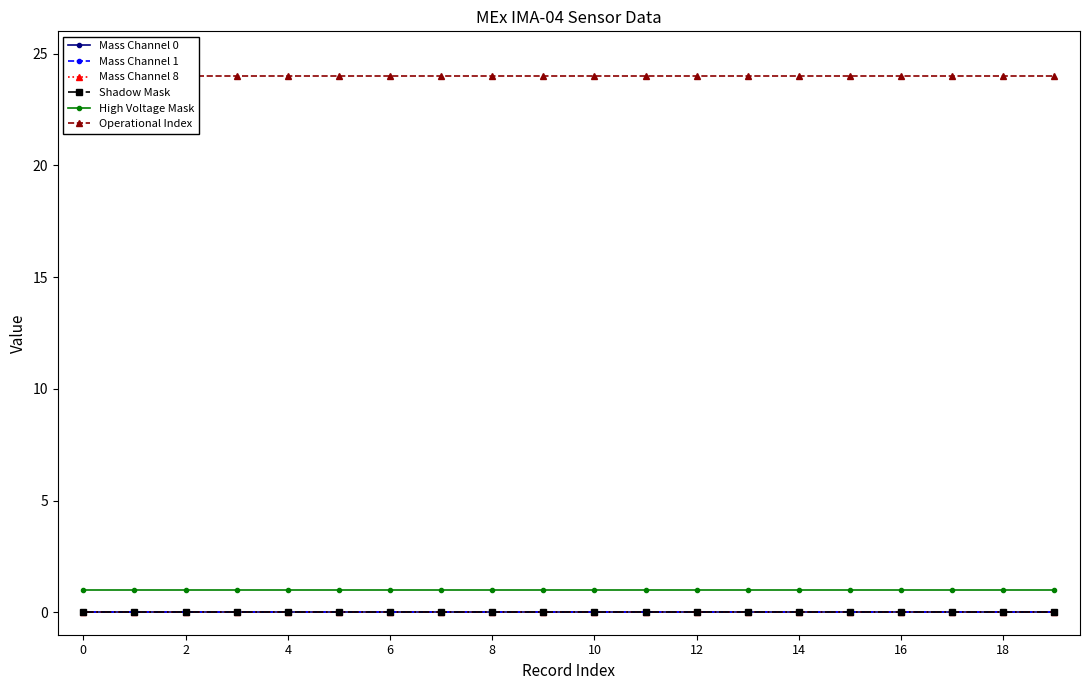

True or false: Mass Channel 1 and Operational Index cross at least once.

False